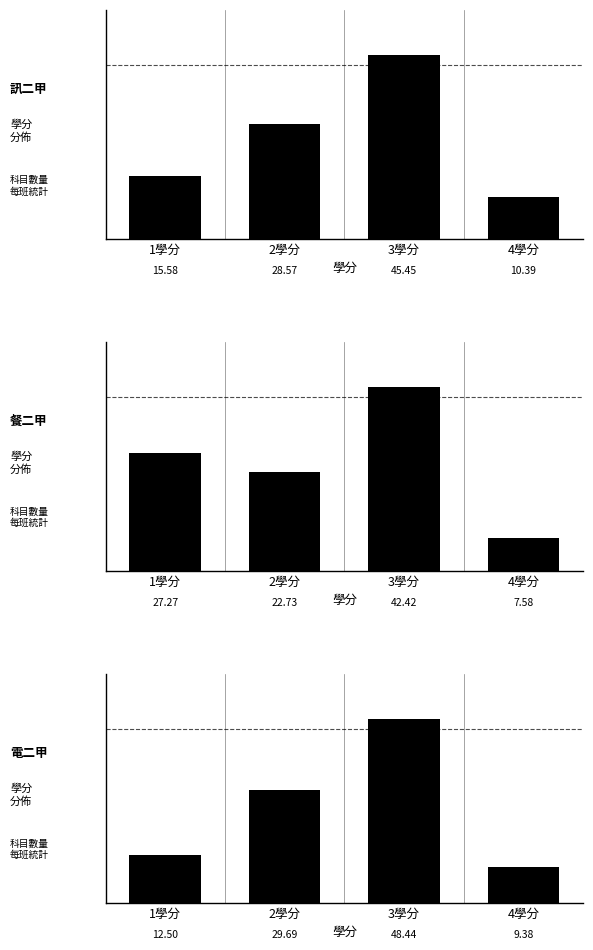

Rank the series at 3學分 from highest to lowest value.

訊二甲, 電二甲, 餐二甲